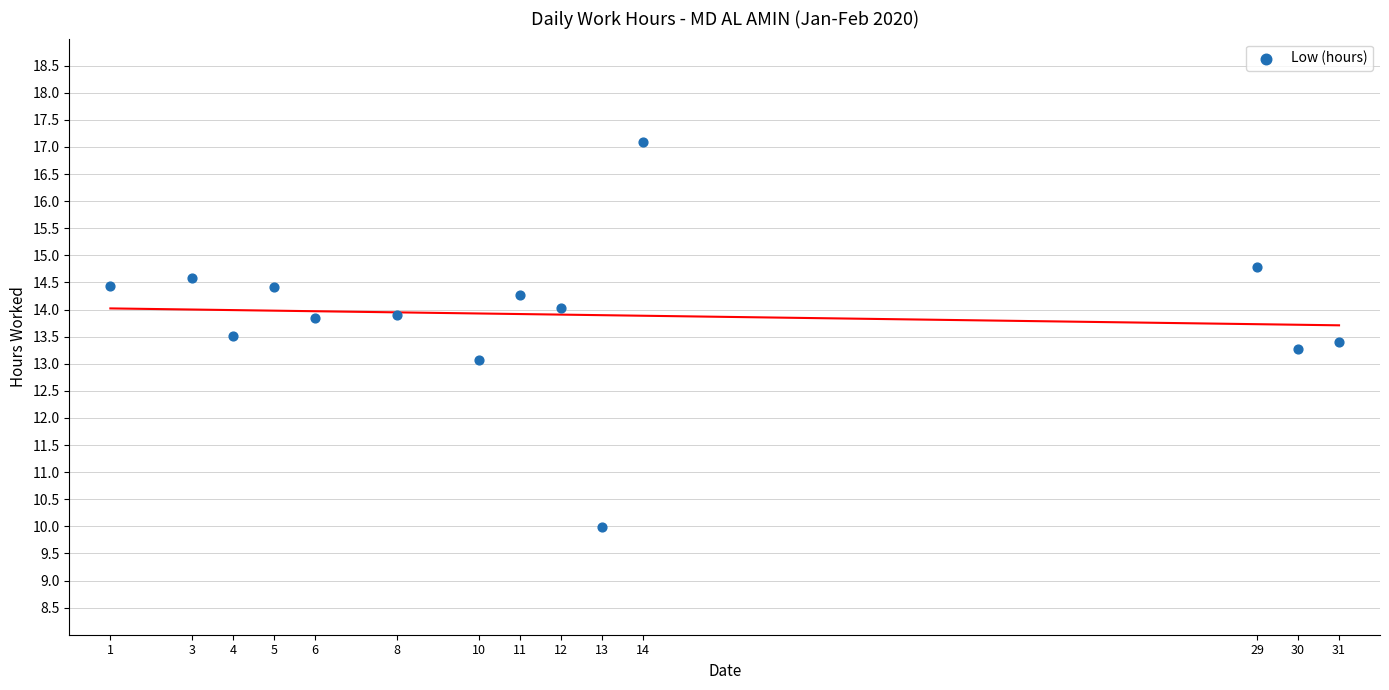

What is the range of X values (max minus min)?

30.0